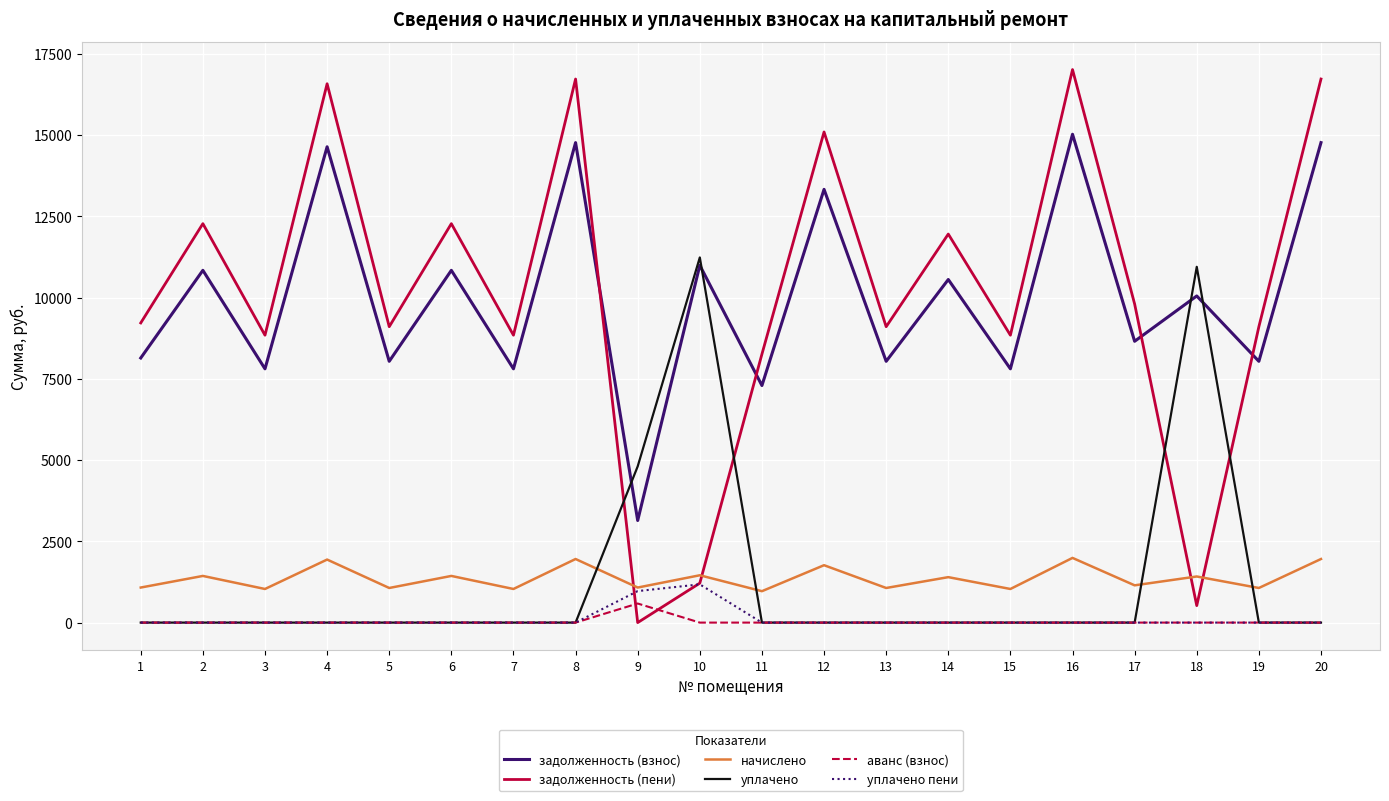

What is the greatest value displayed?

17013.0